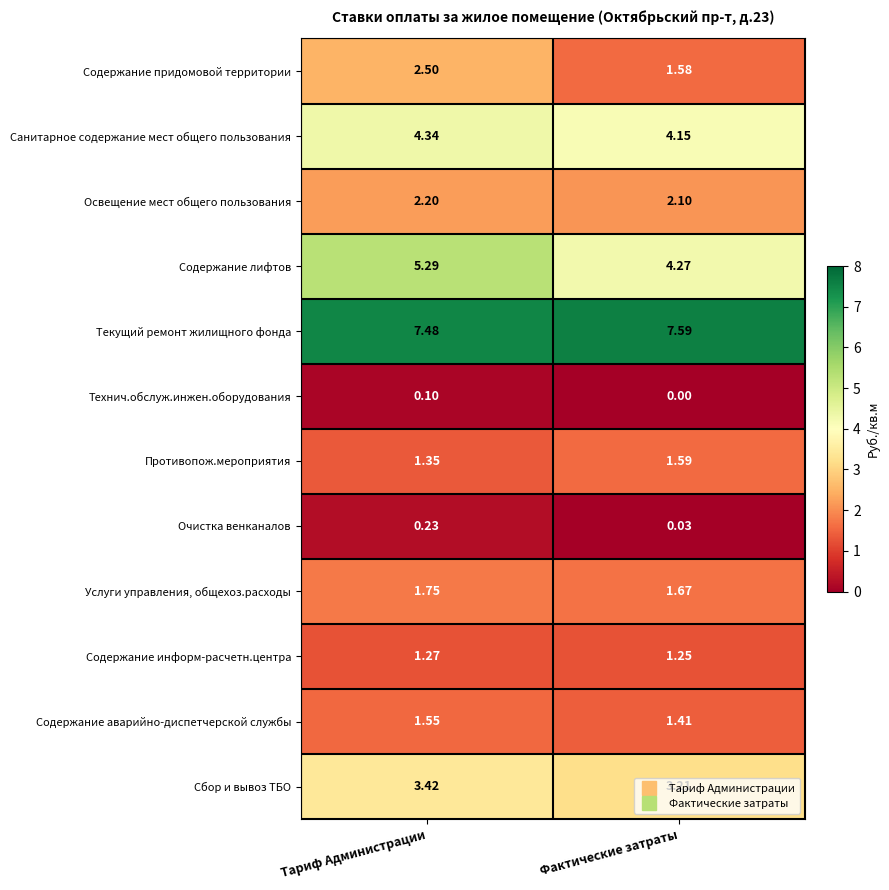

What is the spread (max minus min) of values at Тариф Администрации?

7.4